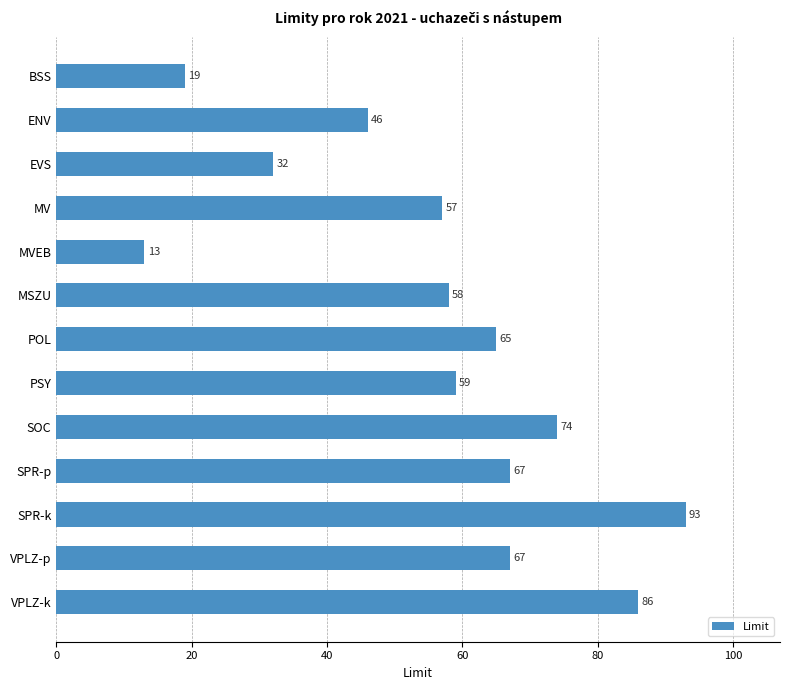

What value does the data have at MSZU, to the nearest 5?

60